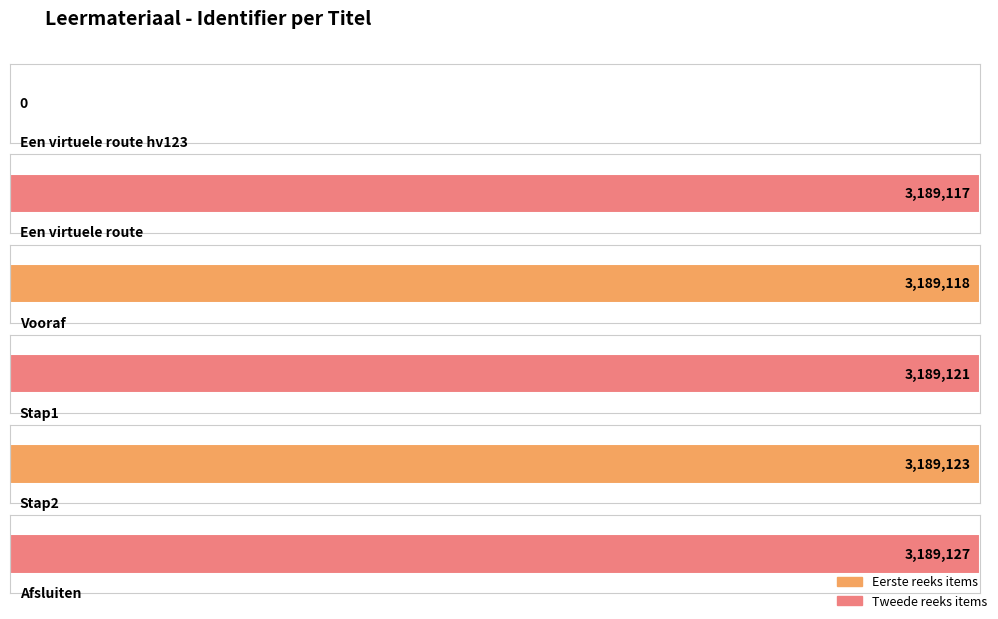

Which has a higher value, Een virtuele route hv123 or Een virtuele route?

Een virtuele route